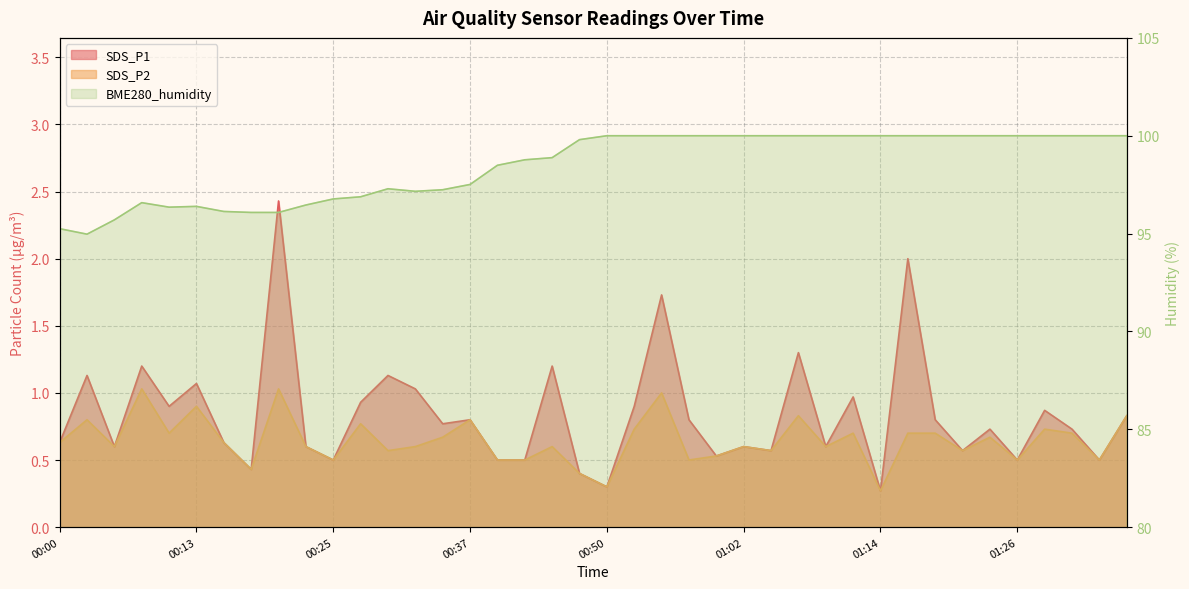

What is the spread (max minus min) of values at 01:07?

99.2